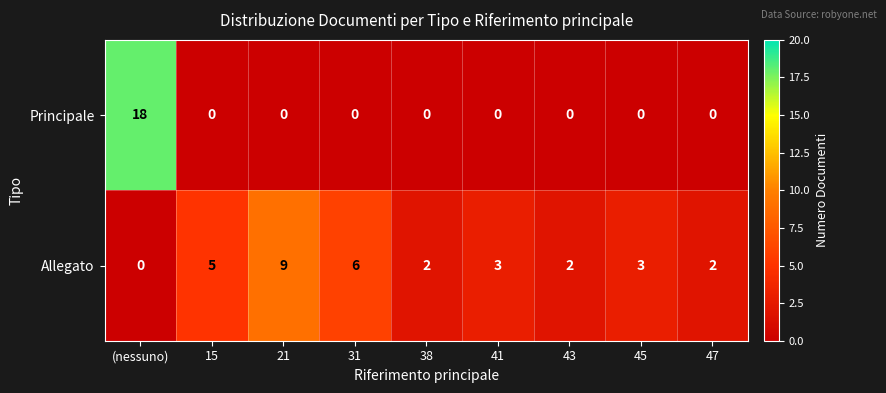

What is the difference between the maximum and minimum values in the Principale series?

18